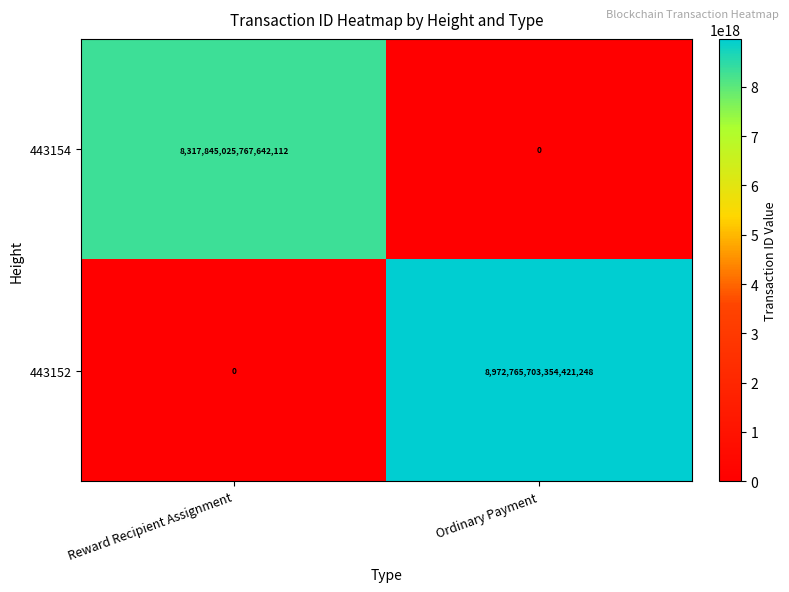

Which series changed the most between Reward Recipient Assignment and Ordinary Payment?

443152